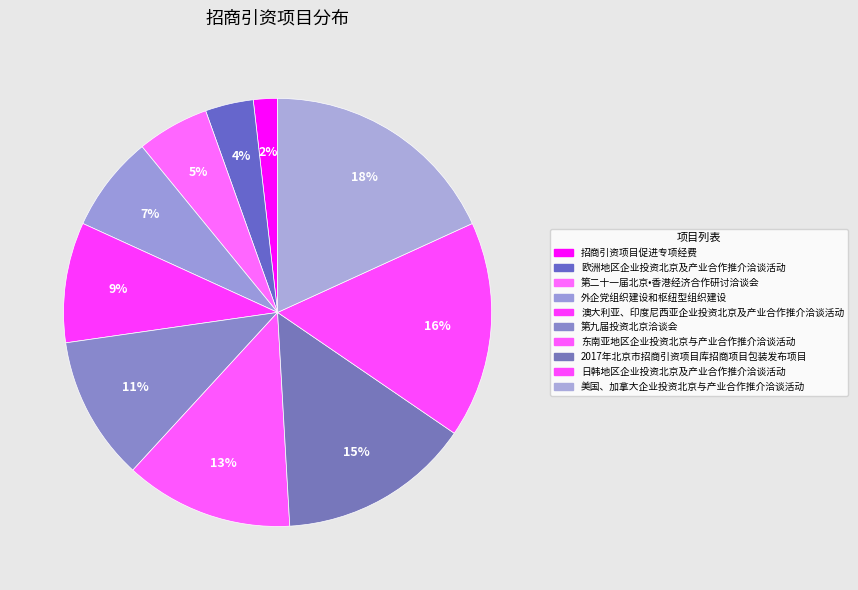

How many segments does this pie chart have?

10